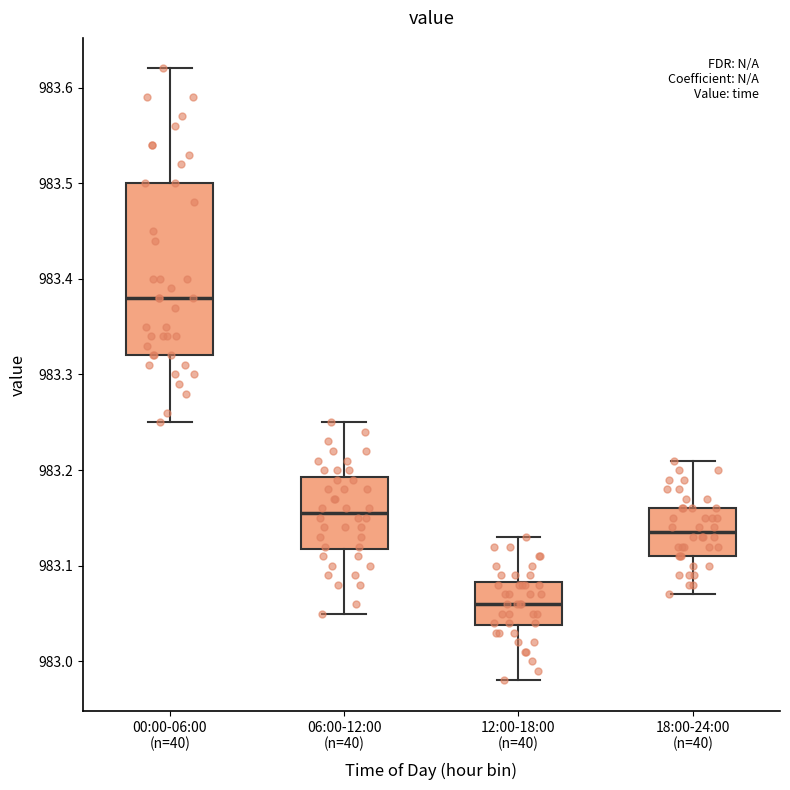

Which box has the highest median line?

00:00-06:00 (n=40)